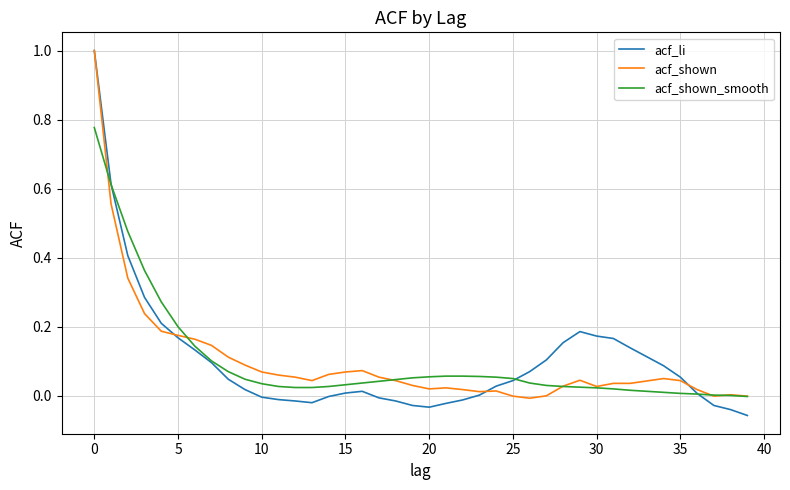

What is the maximum value for acf_shown?

1.0